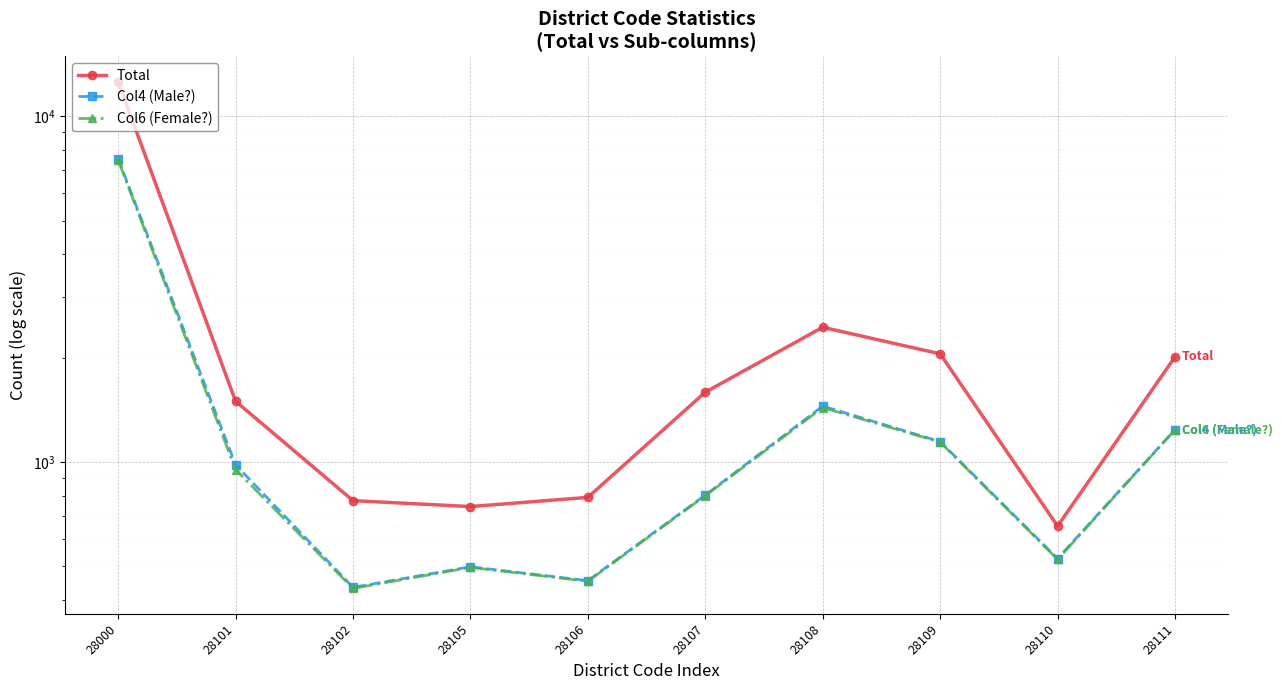

Between 28102 and 28111, which is larger?

28111